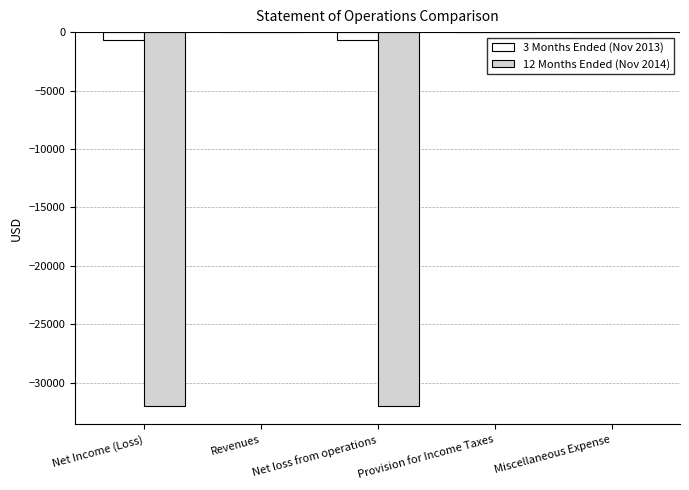

Reading left to right, list all the values displayed in this chart.

3 Months Ended (Nov 2013): Net Income (Loss)=-678	Revenues=0	Net loss from operations=-678	Provision for Income Taxes=0	Miscellaneous Expense=0
12 Months Ended (Nov 2014): Net Income (Loss)=-31975	Revenues=0	Net loss from operations=-31975	Provision for Income Taxes=0	Miscellaneous Expense=0